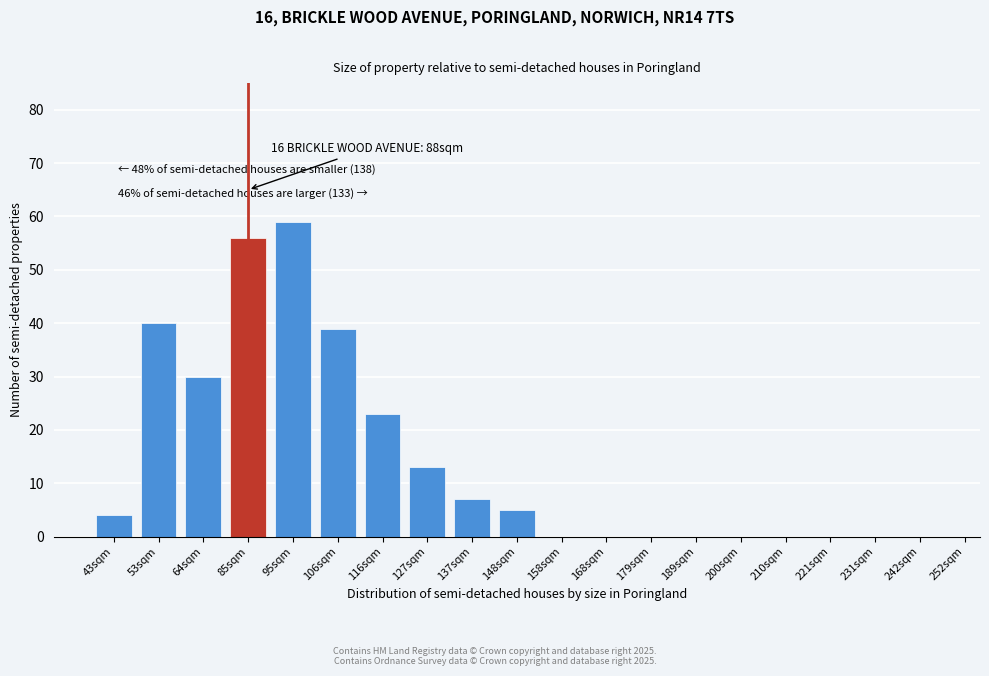

Reading left to right, list all the values displayed in this chart.

43sqm=4	53sqm=40	64sqm=30	85sqm=56	95sqm=59	106sqm=39	116sqm=23	127sqm=13	137sqm=7	148sqm=5	158sqm=0	168sqm=0	179sqm=0	189sqm=0	200sqm=0	210sqm=0	221sqm=0	231sqm=0	242sqm=0